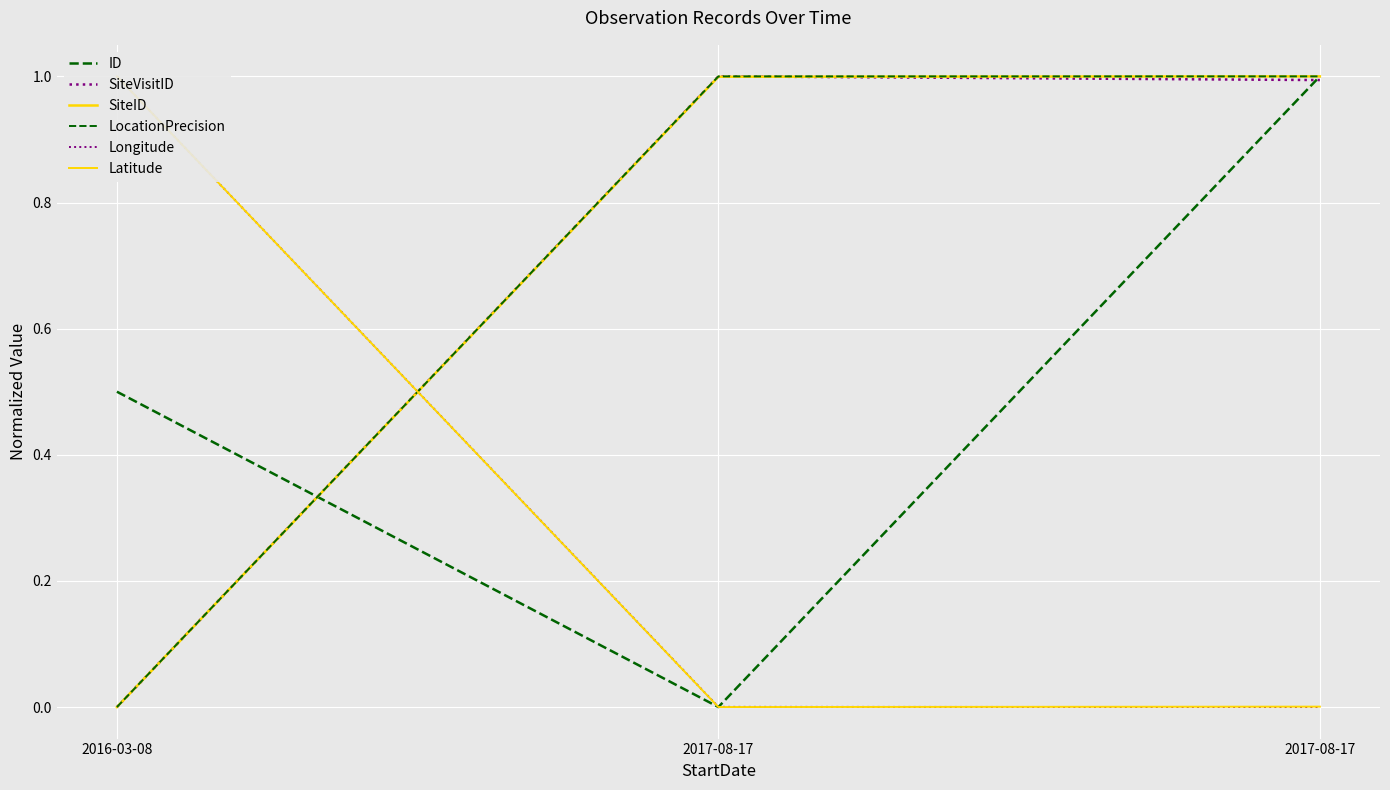

How many values in Longitude are above zero?

2